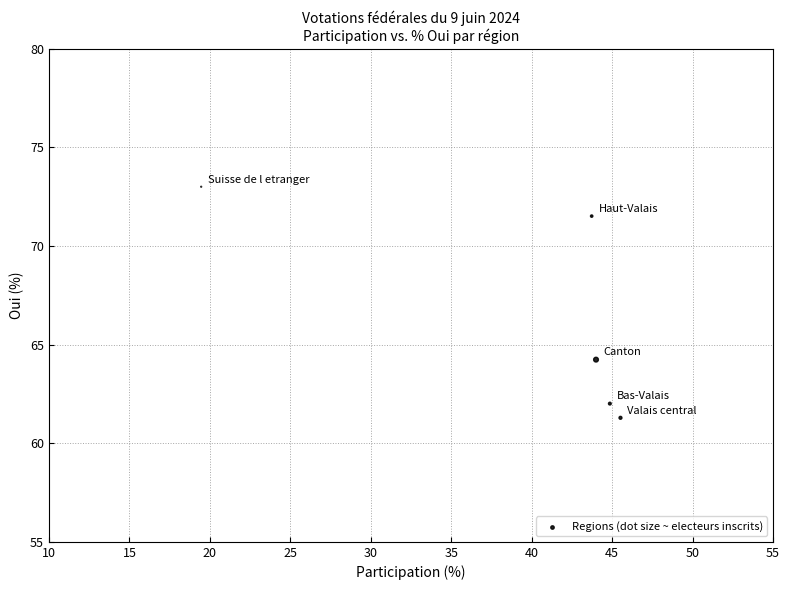

What is the range of Y values (max minus min)?

11.7